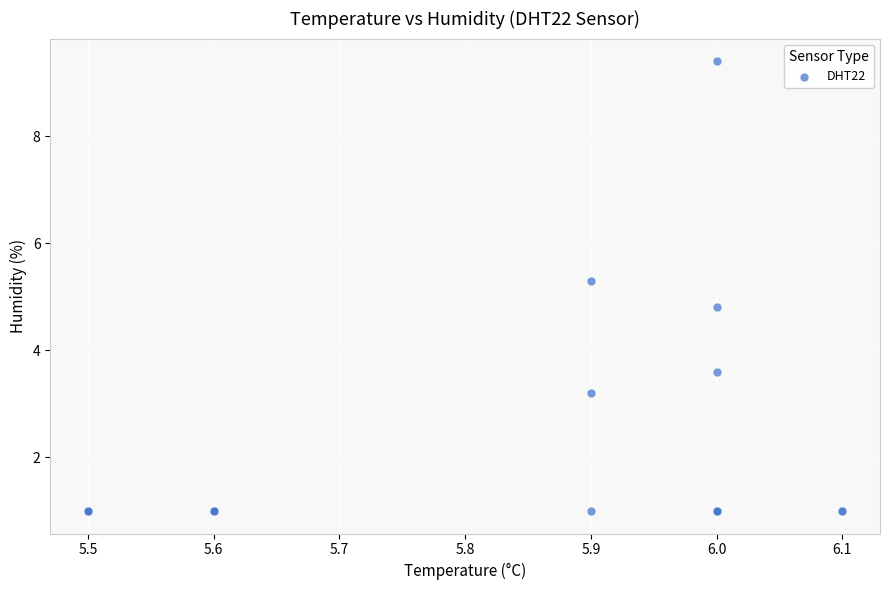

What Y value in the scatter plot is closest to 5?

4.8